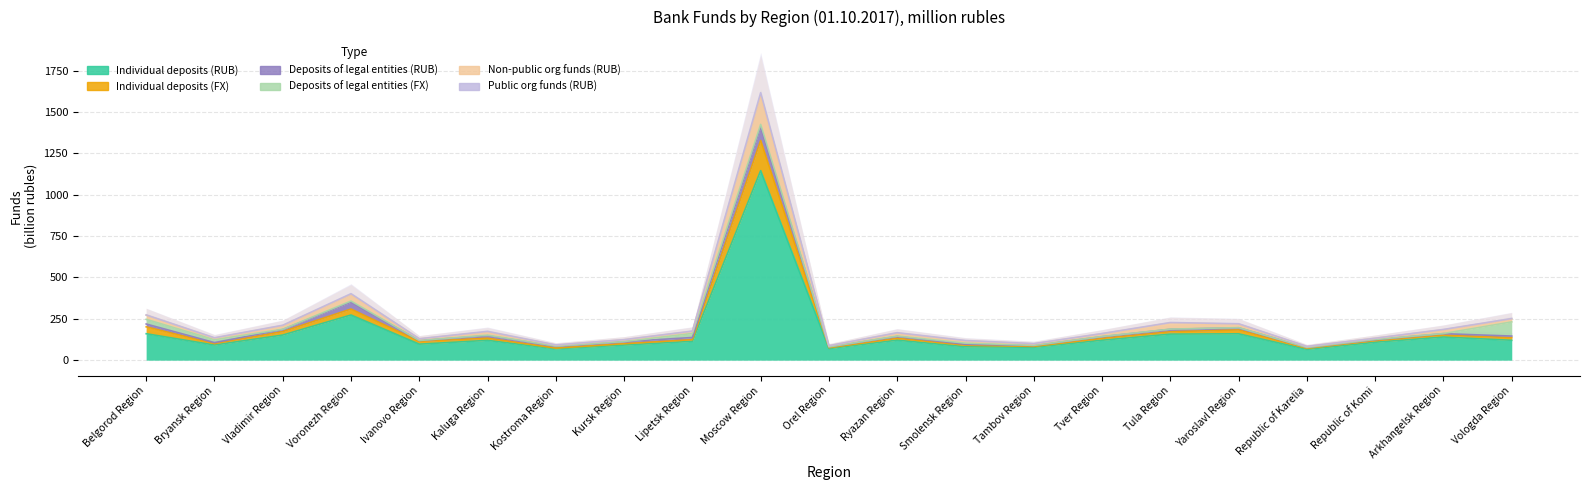

Between Kursk Region and Tambov Region, which series saw the biggest shift?

Non-public org funds (RUB)